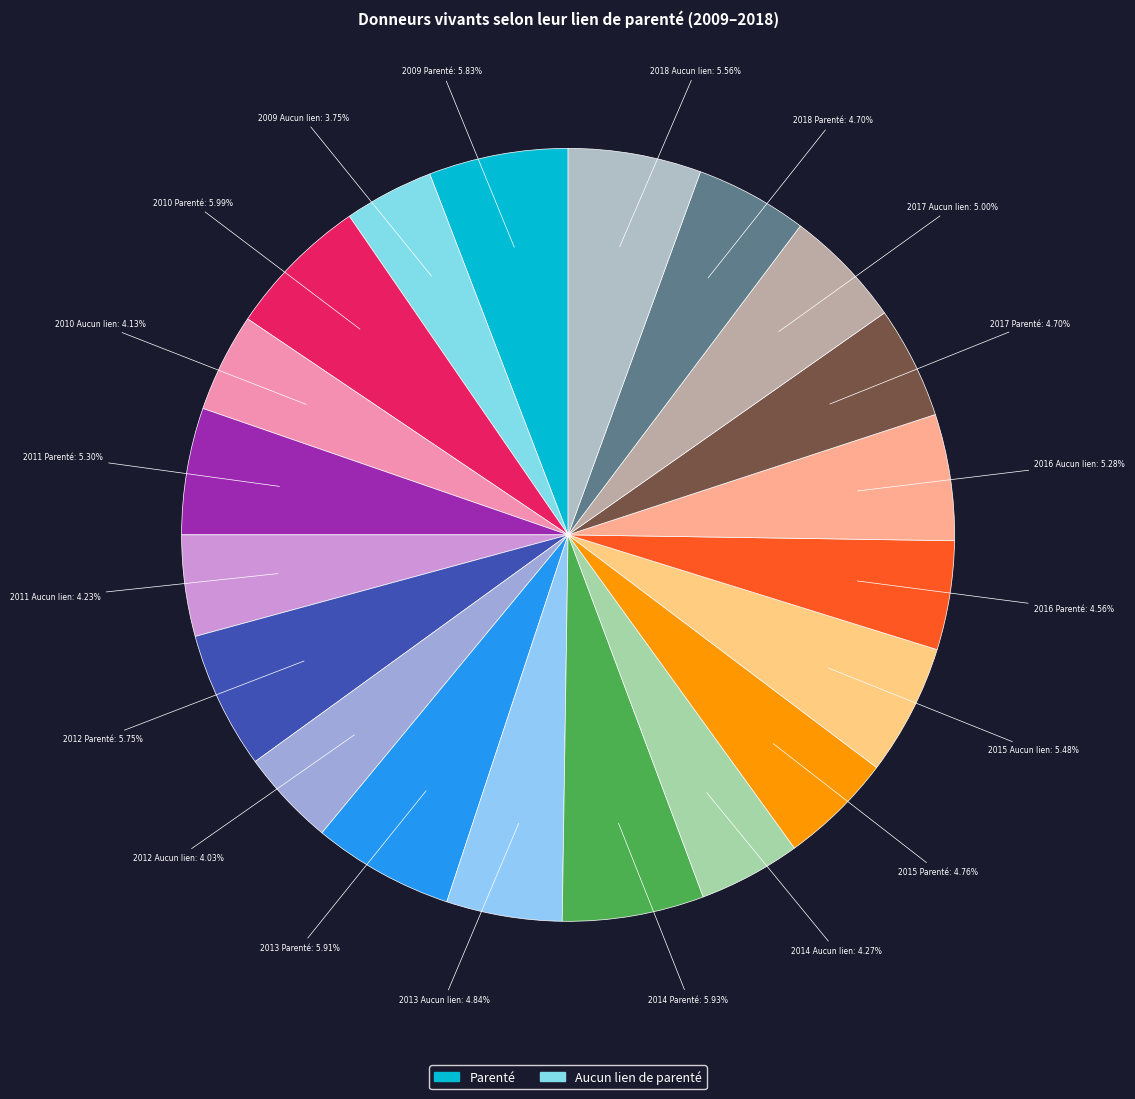

Between 2014 Aucun lien and 2013 Aucun lien, which is larger?

2013 Aucun lien